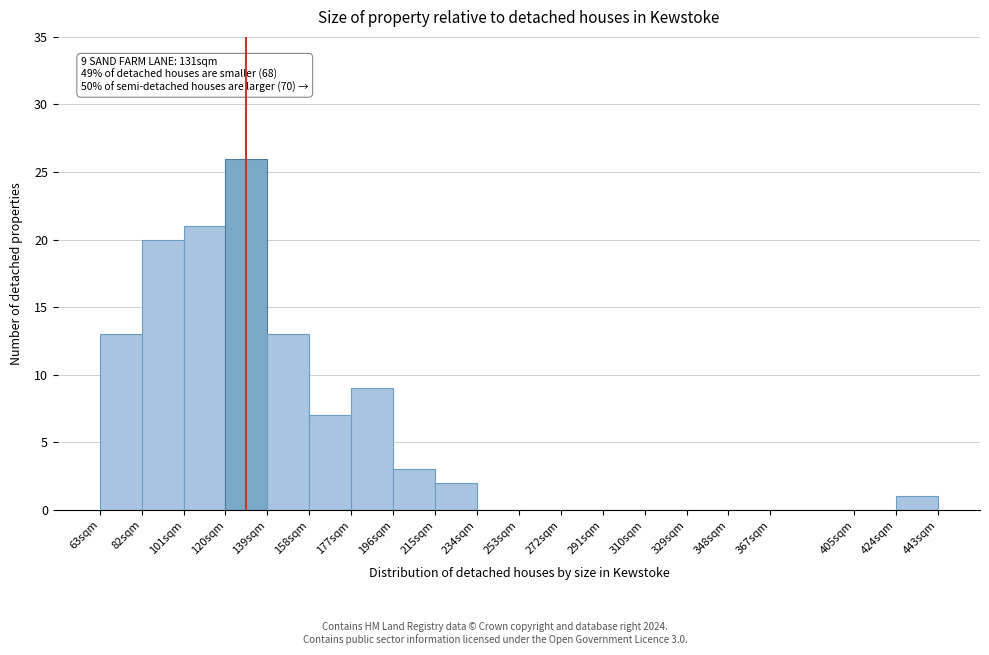

Over which range of the x-axis is the bar tallest?

120 to 139